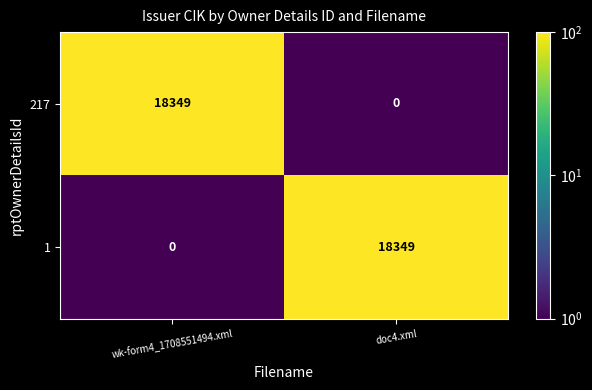

Is it true that 1 equals 18349 at doc4.xml?

True